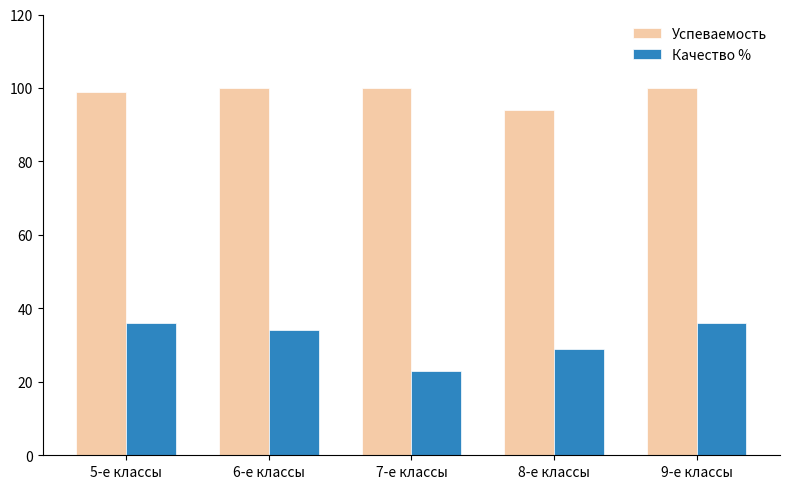

How many categories are shown in the chart?

5